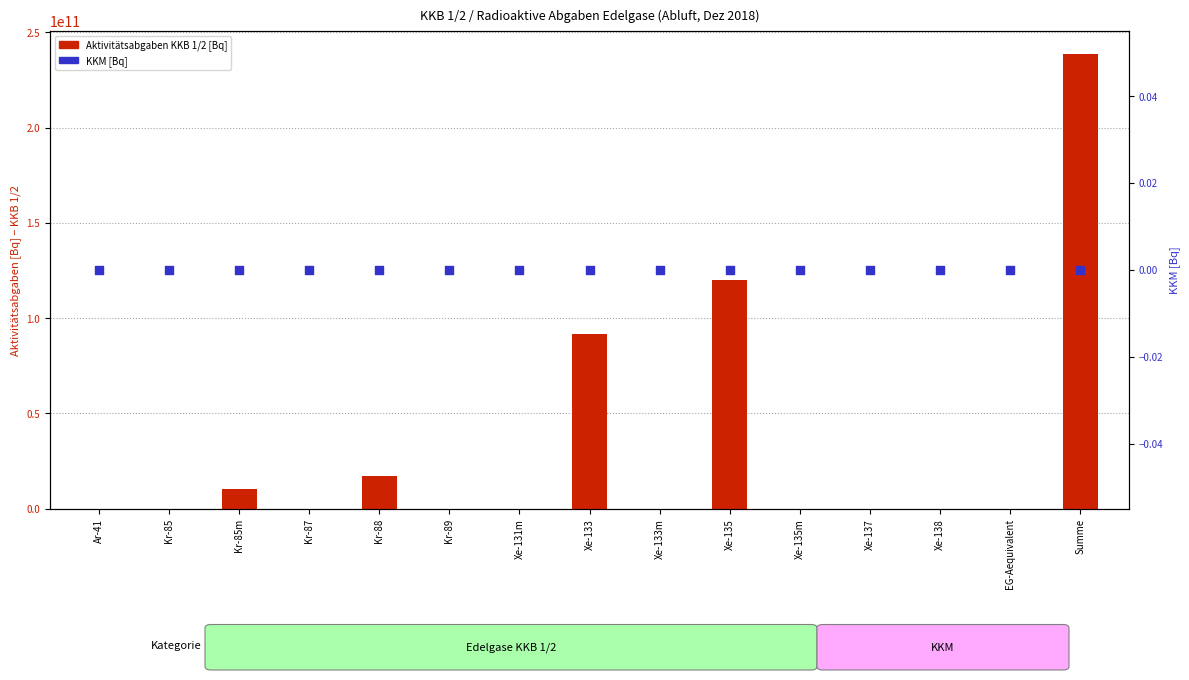

Which series contains the lowest Y value?

KKB 1/2 Abgaben [Bq]